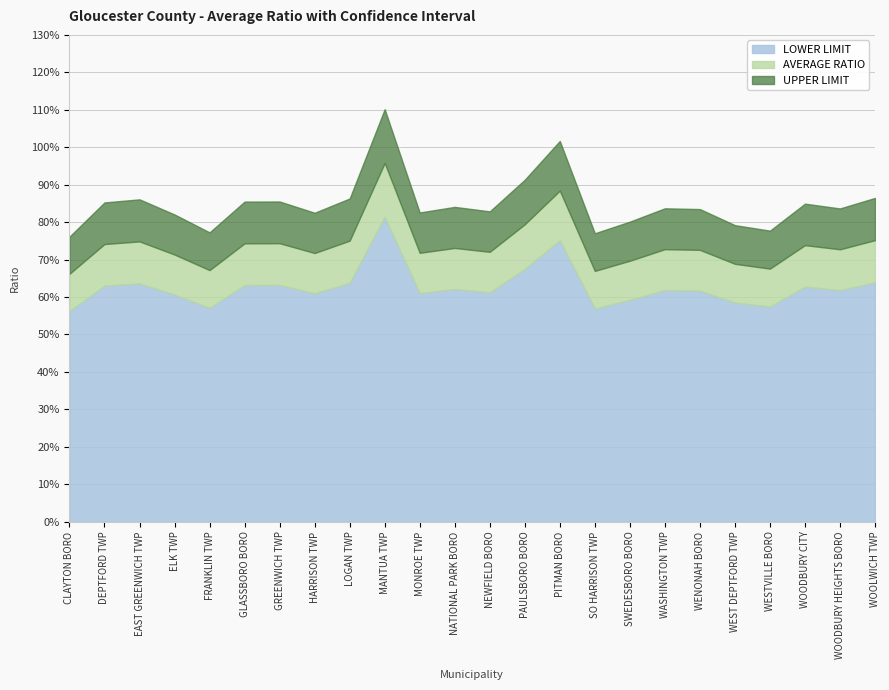

True or false: AVERAGE RATIO and LOWER LIMIT intersect in this chart.

False